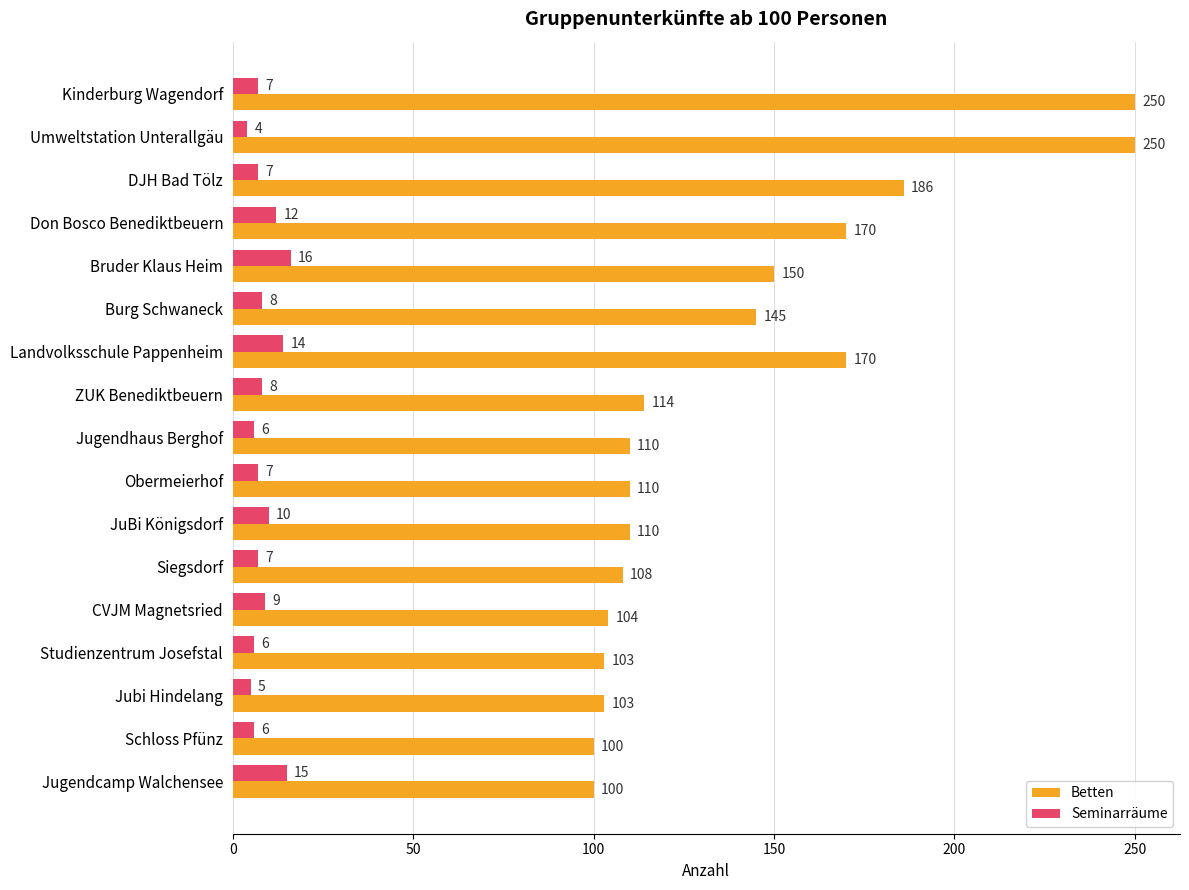

Which series has the largest range (max minus min)?

Betten